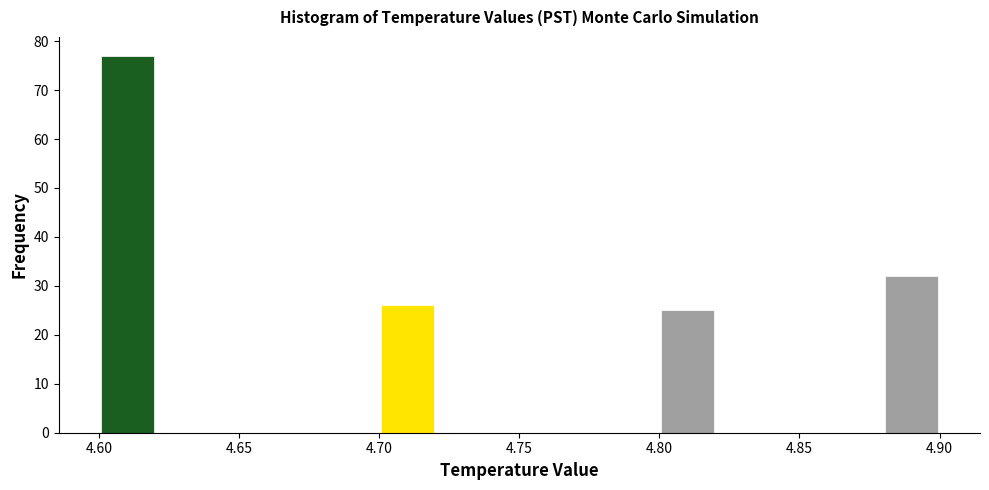

Reading left to right, list every bar in this chart as the range it spans on the x-axis followed by its height. The values are not printed on the chart, so give them approximately, as read against the axis.

4.60 to 4.62: 77
4.62 to 4.64: 0
4.64 to 4.66: 0
4.66 to 4.68: 0
4.68 to 4.70: 0
4.70 to 4.72: 26
4.72 to 4.74: 0
4.74 to 4.76: 0
4.76 to 4.78: 0
4.78 to 4.80: 0
4.80 to 4.82: 25
4.82 to 4.84: 0
4.84 to 4.86: 0
4.86 to 4.88: 0
4.88 to 4.90: 32